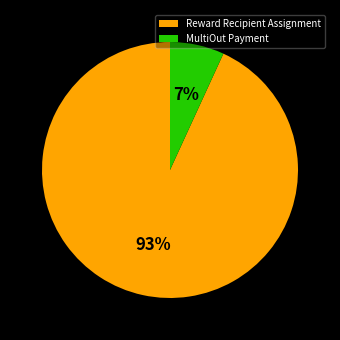

Which category accounts for the majority?

Reward Recipient Assignment